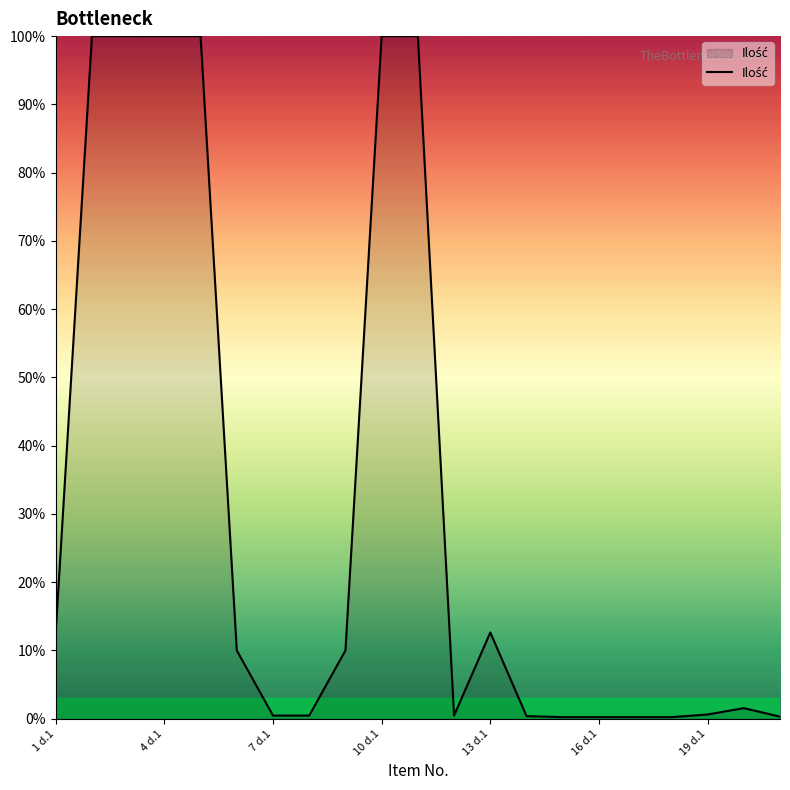

What is the greatest value displayed?

100.0